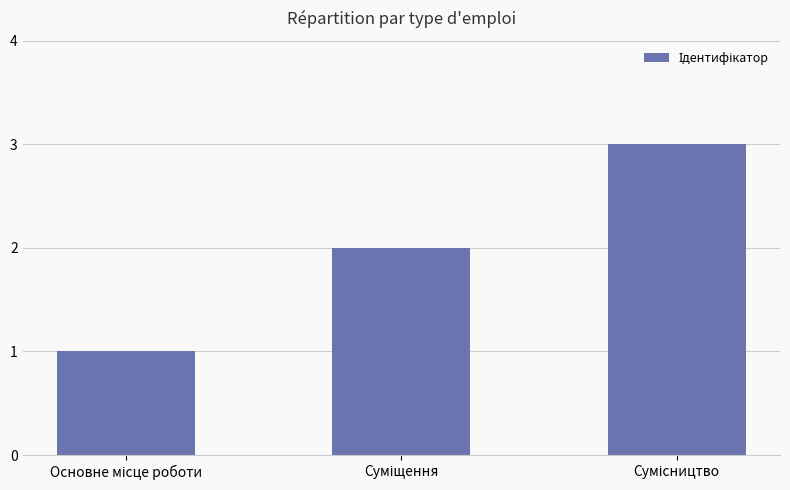

What is the difference between the maximum and minimum values?

2